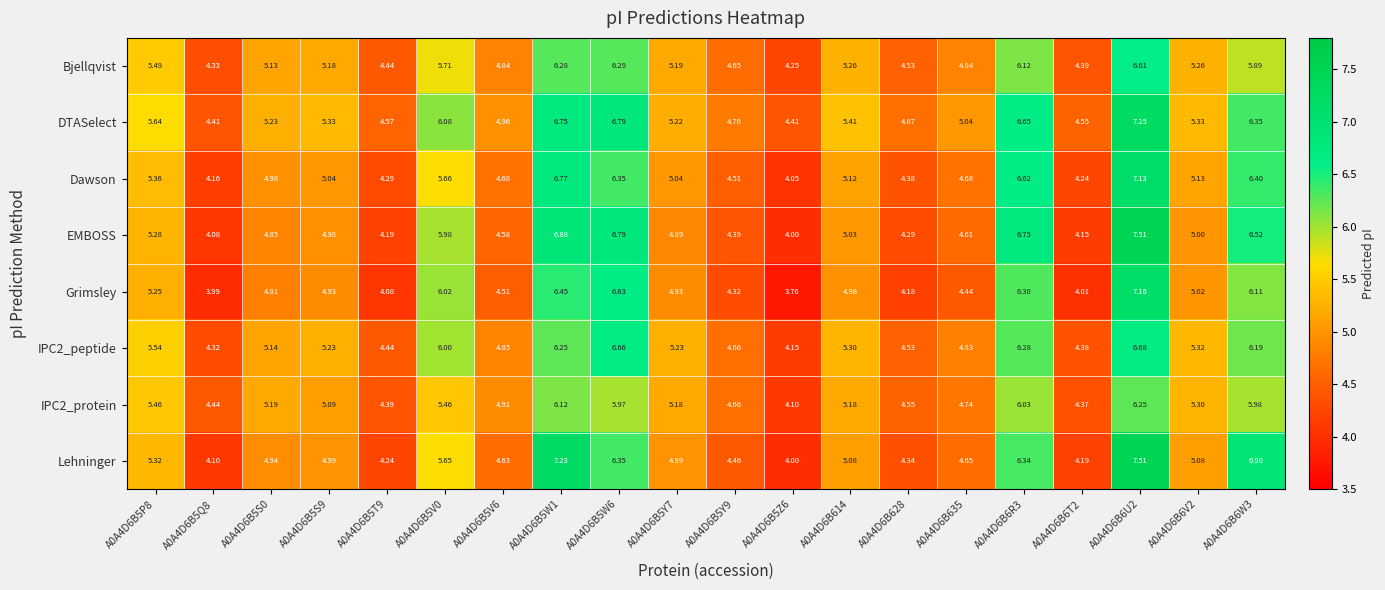

Which series changed the most between A0A4D6B5S0 and A0A4D6B5V6?

Lehninger